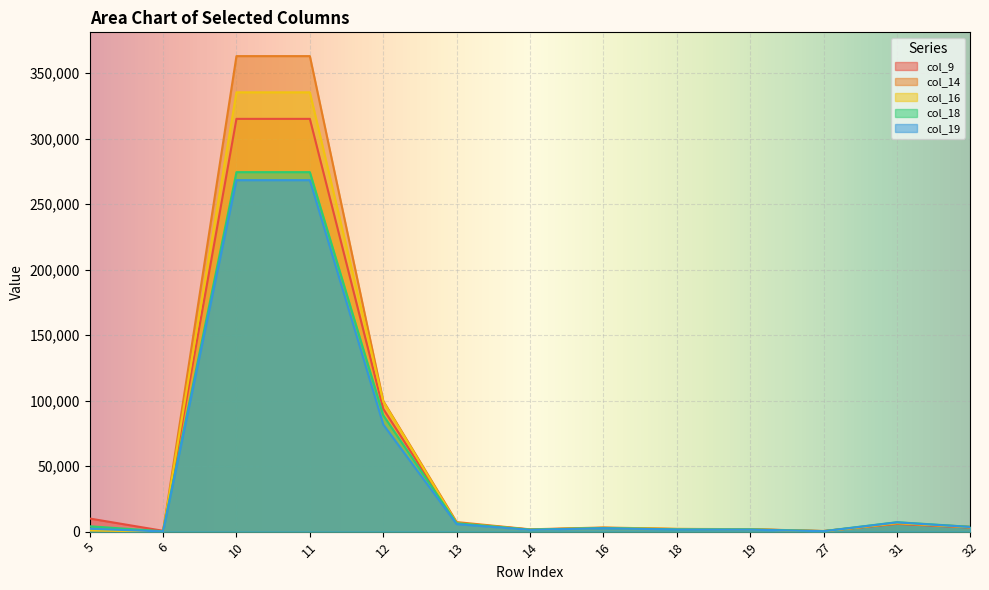

Count the number of data series in this chart.

5